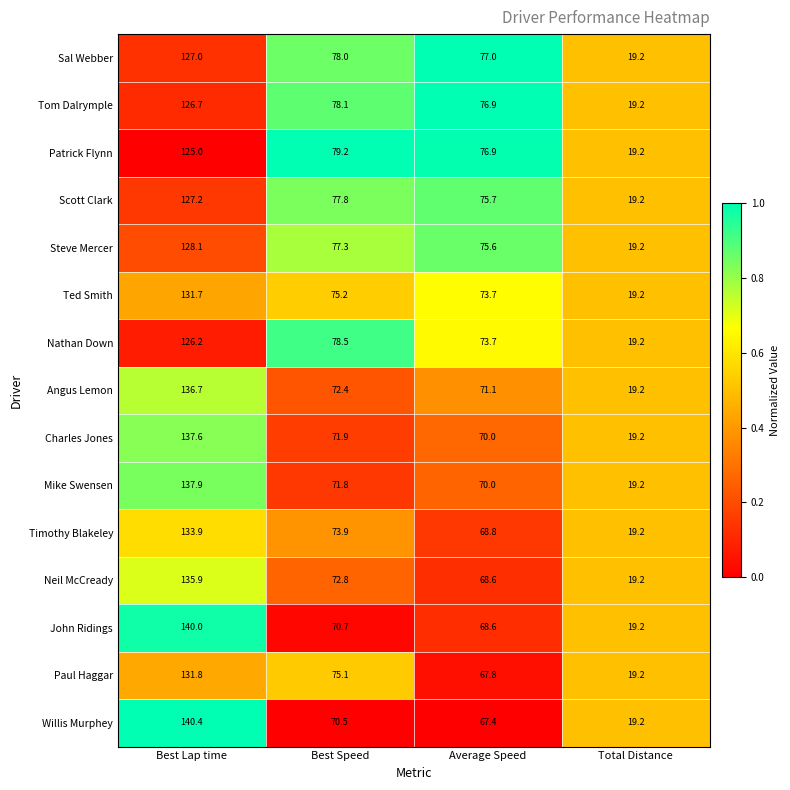

At which label does Patrick Flynn reach its minimum?

Total Distance